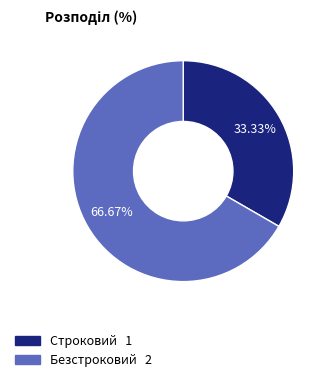

The Безстроковий slice represents 54% of the pie. True or false?

False